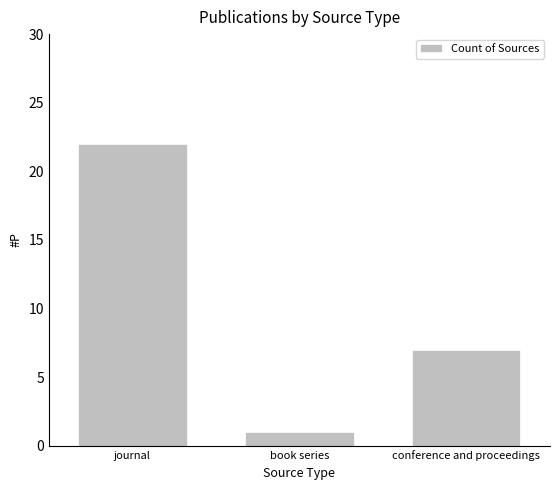

Reading left to right, extract all data points from this chart.

22	1	7